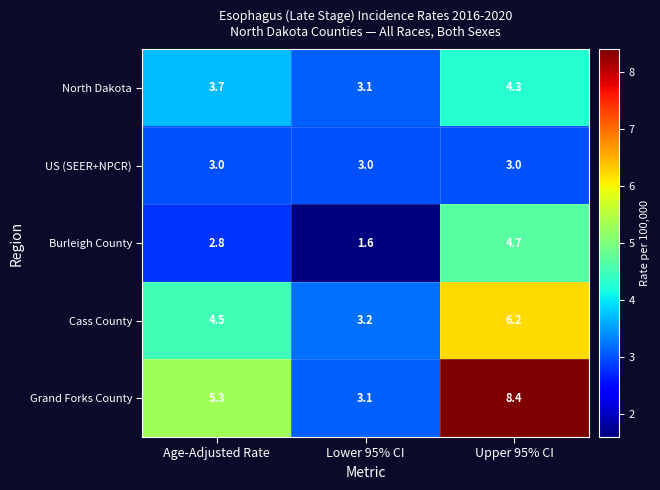

Which series changed the most between Lower 95% CI and Upper 95% CI?

Grand Forks County